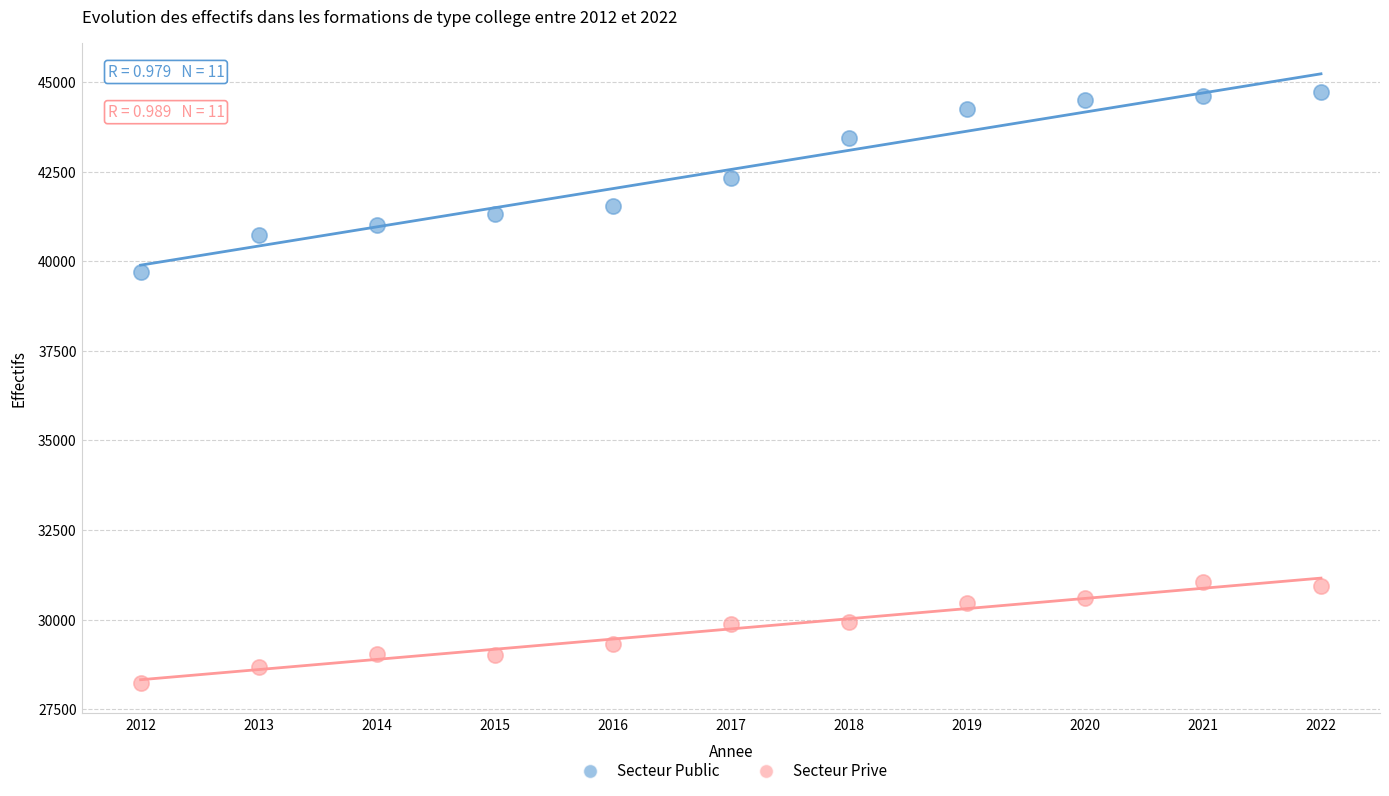

Across all series, what Y value is closest to 36476?

39714